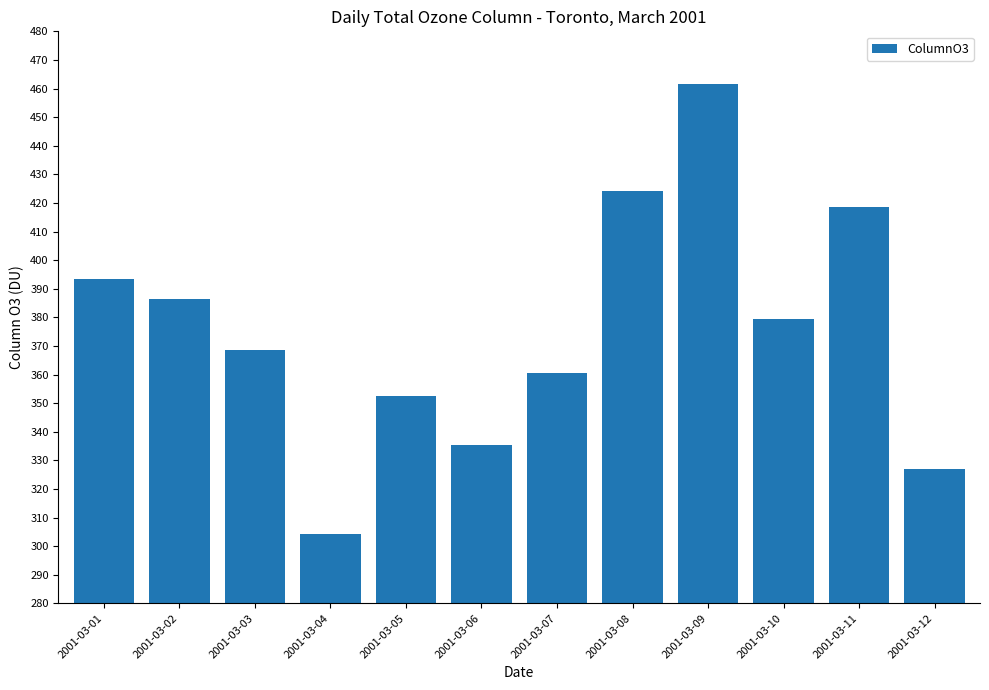

What is the approximate value at 2001-03-04?

304.4